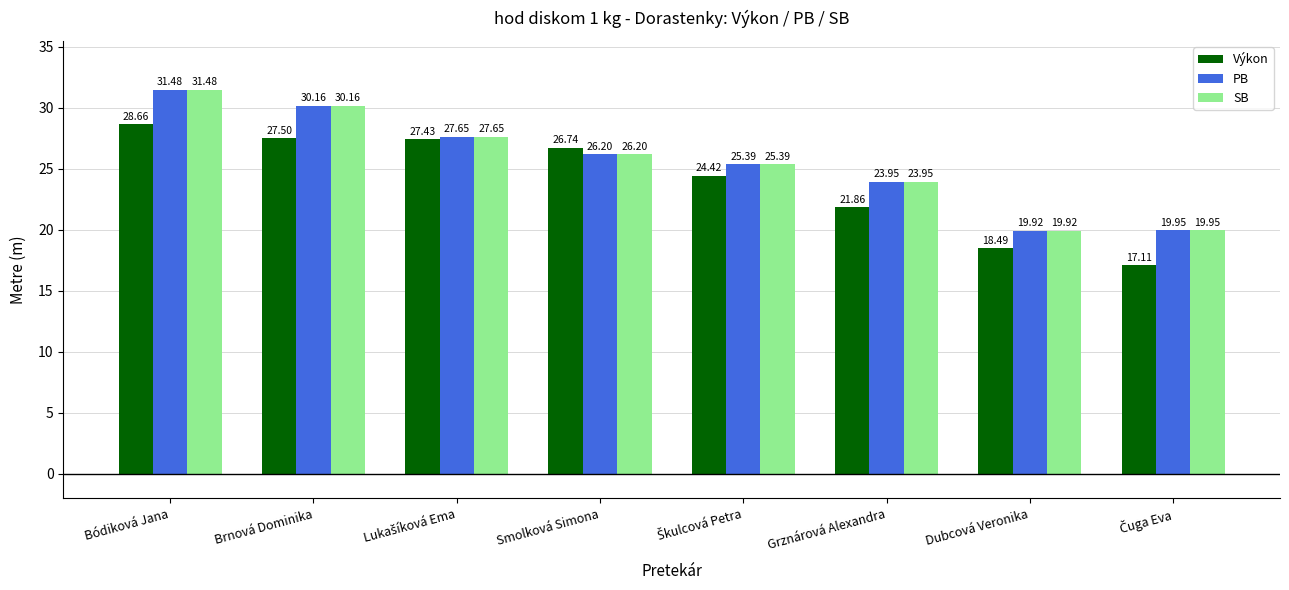

What is the difference between the second highest and minimum values in the PB series?

10.2